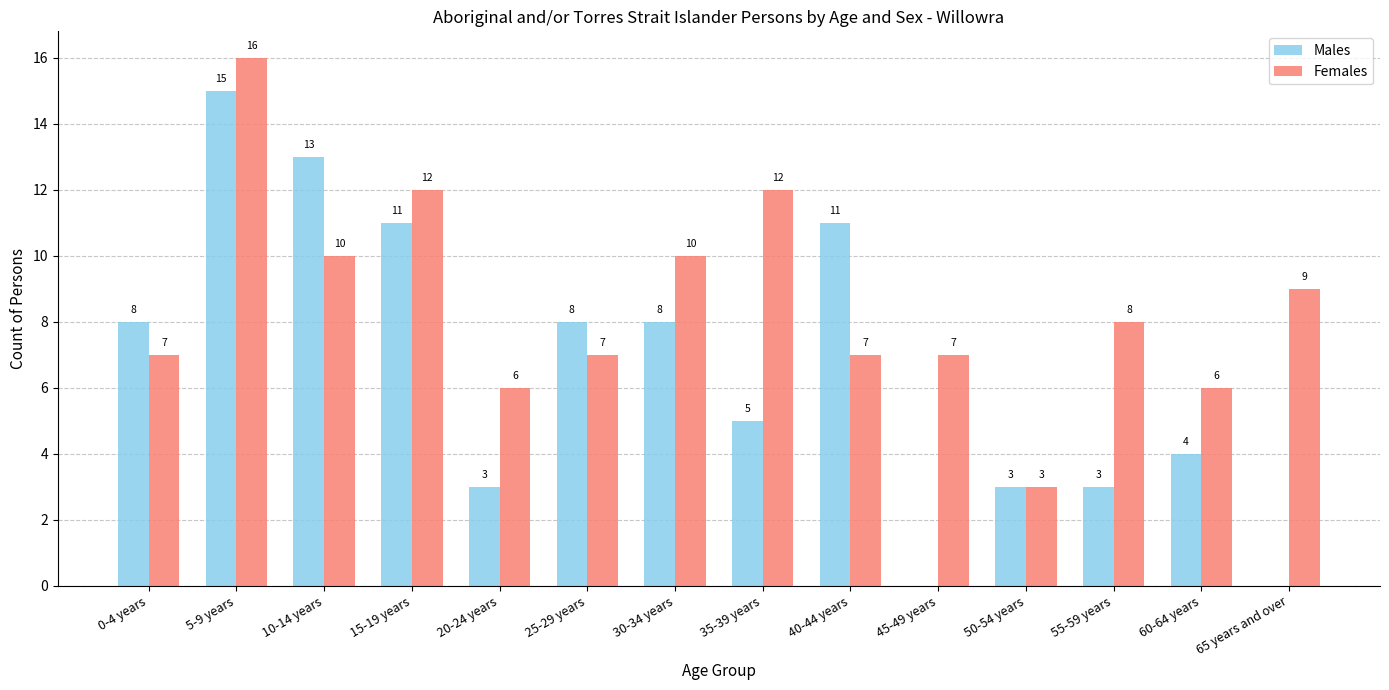

Reading left to right, extract all data points from this chart.

Males: 0-4 years=8	5-9 years=15	10-14 years=13	15-19 years=11	20-24 years=3	25-29 years=8	30-34 years=8	35-39 years=5	40-44 years=11	45-49 years=0	50-54 years=3	55-59 years=3	60-64 years=4	65 years and over=0
Females: 0-4 years=7	5-9 years=16	10-14 years=10	15-19 years=12	20-24 years=6	25-29 years=7	30-34 years=10	35-39 years=12	40-44 years=7	45-49 years=7	50-54 years=3	55-59 years=8	60-64 years=6	65 years and over=9